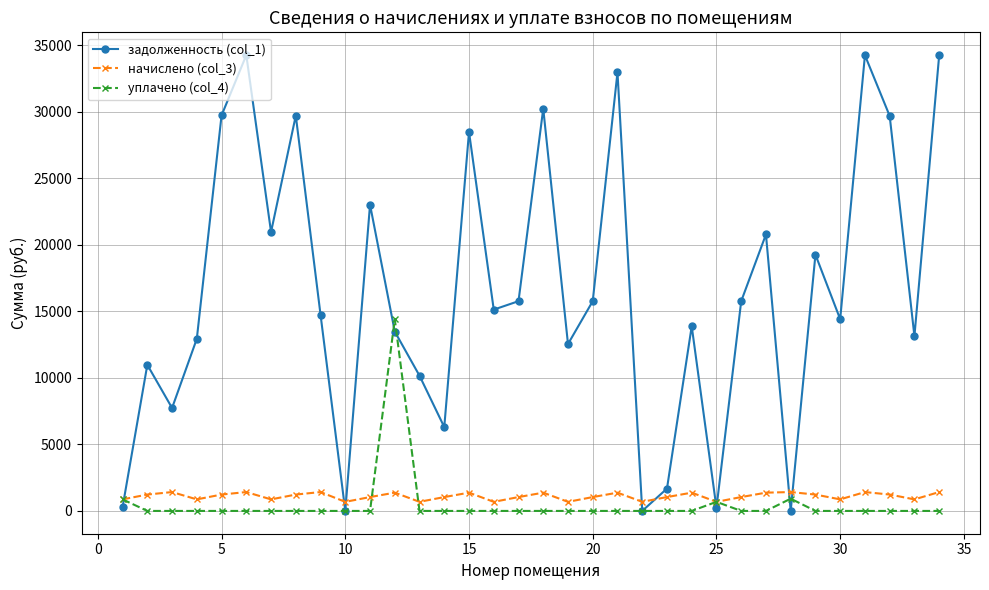

True or false: уплачено (col_4) has more than 0 points higher than both neighbors.

True